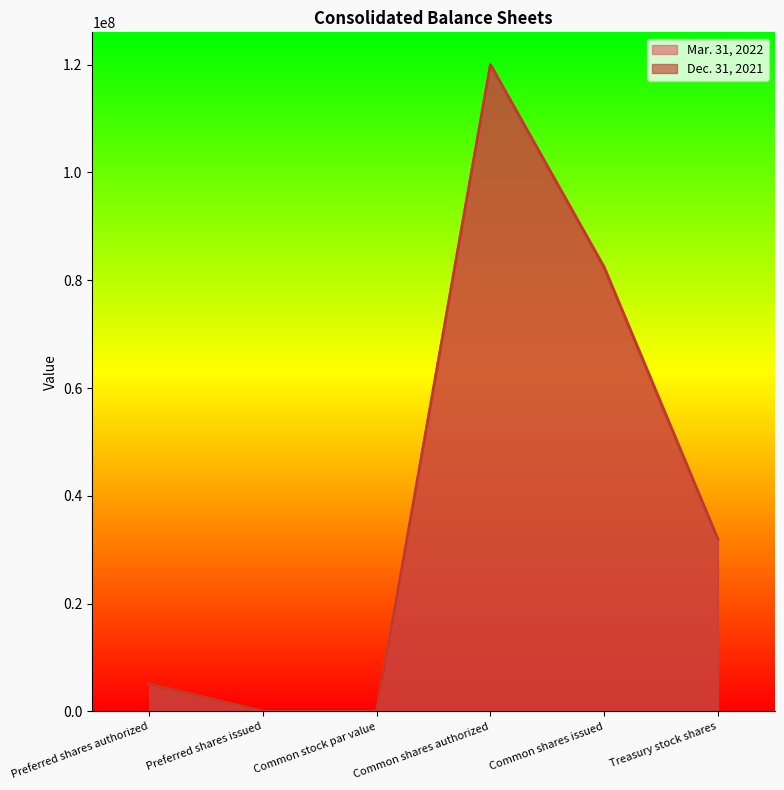

True or false: Mar. 31, 2022 and Dec. 31, 2021 cross at least once.

False